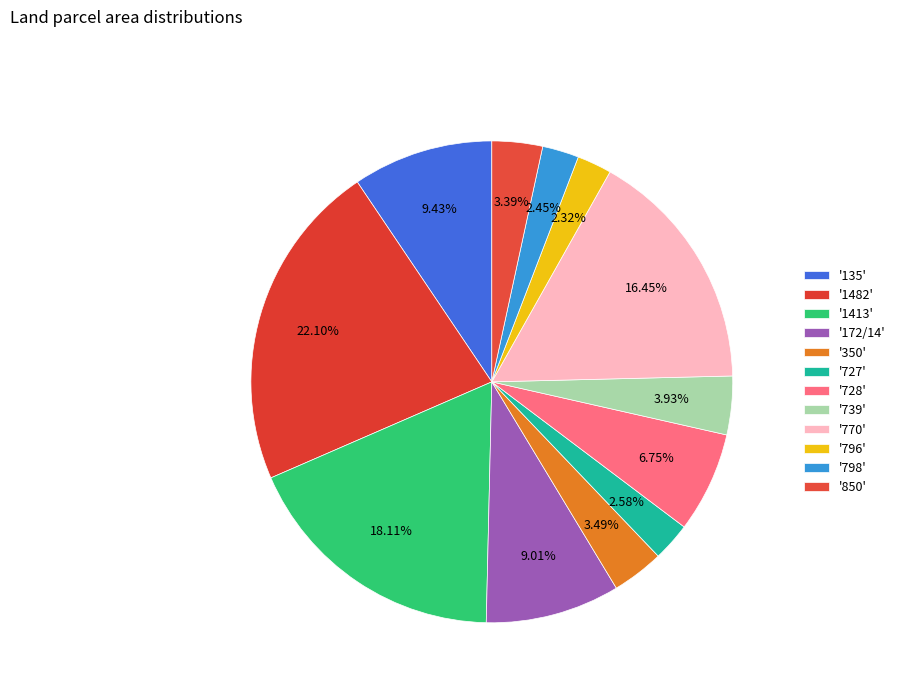

Which category has the smallest portion of the pie?

796